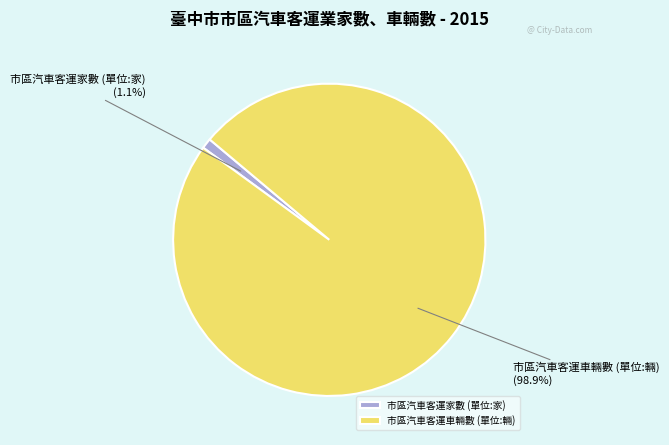

How many segments does this pie chart have?

2